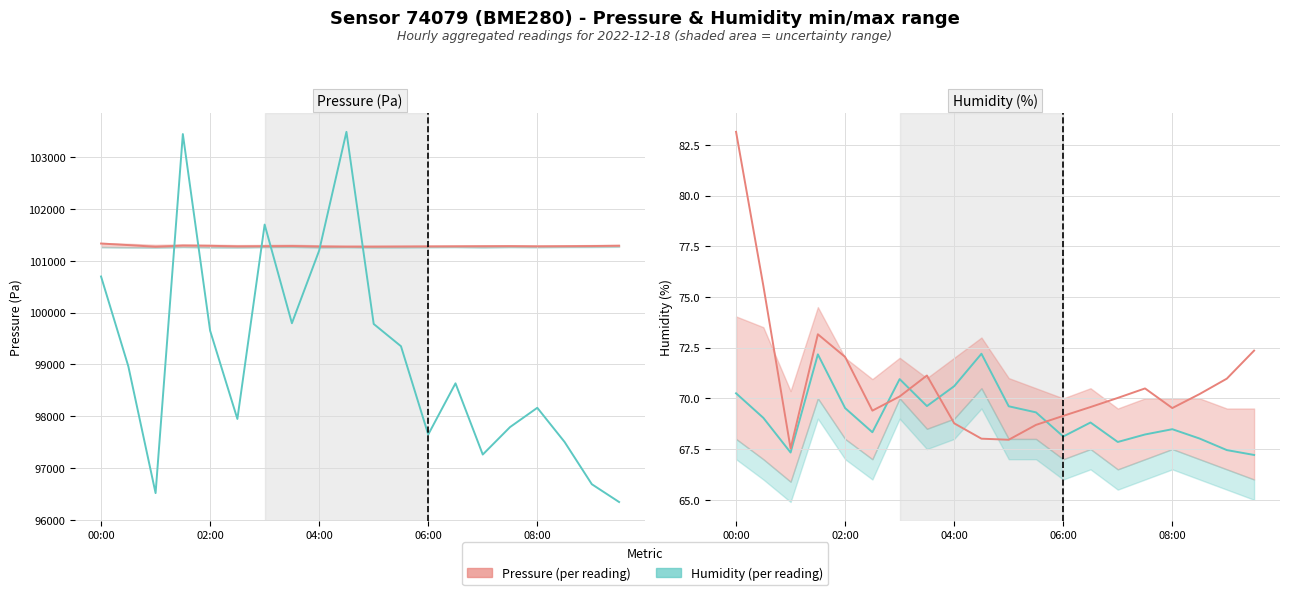

What is the approximate value of Humidity at 18?

67.5